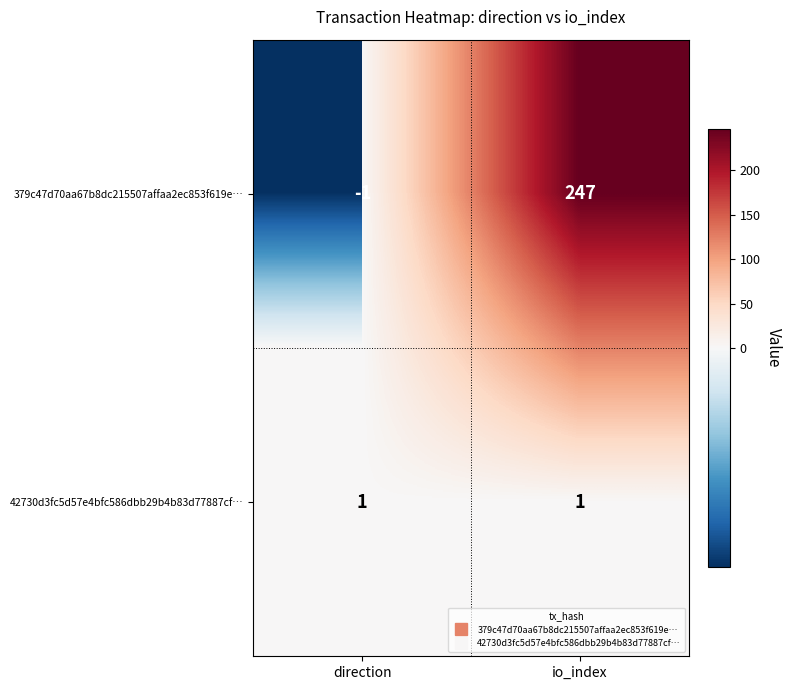

The value of 42730d3fc5d57e4bfc586dbb29b4b83d77887cf… at direction is 2. True or false?

False